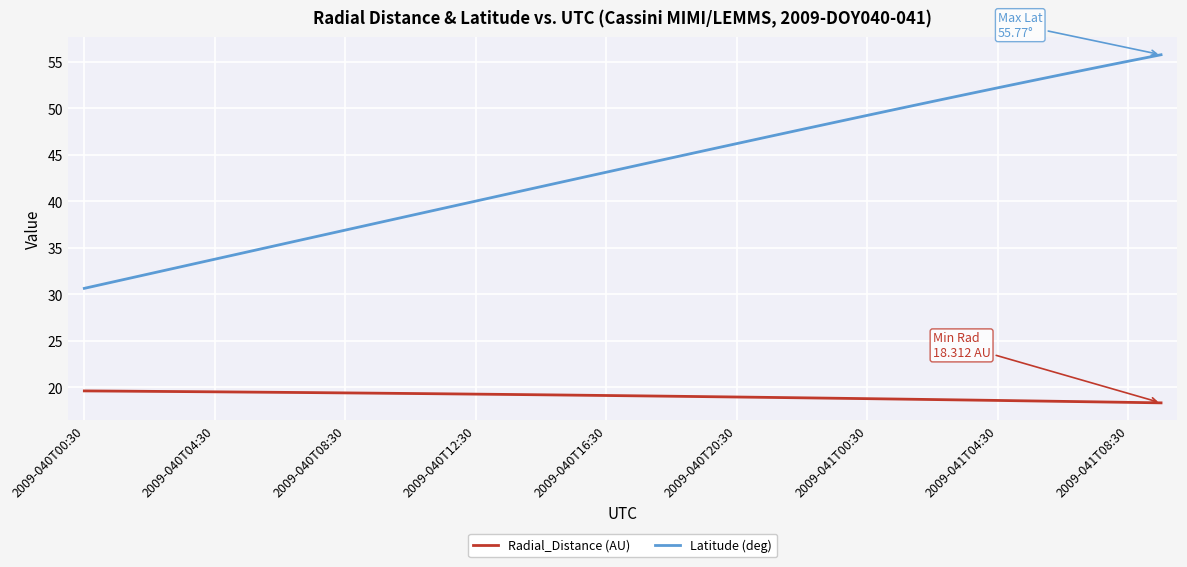

What is the minimum value shown in the chart?

18.3